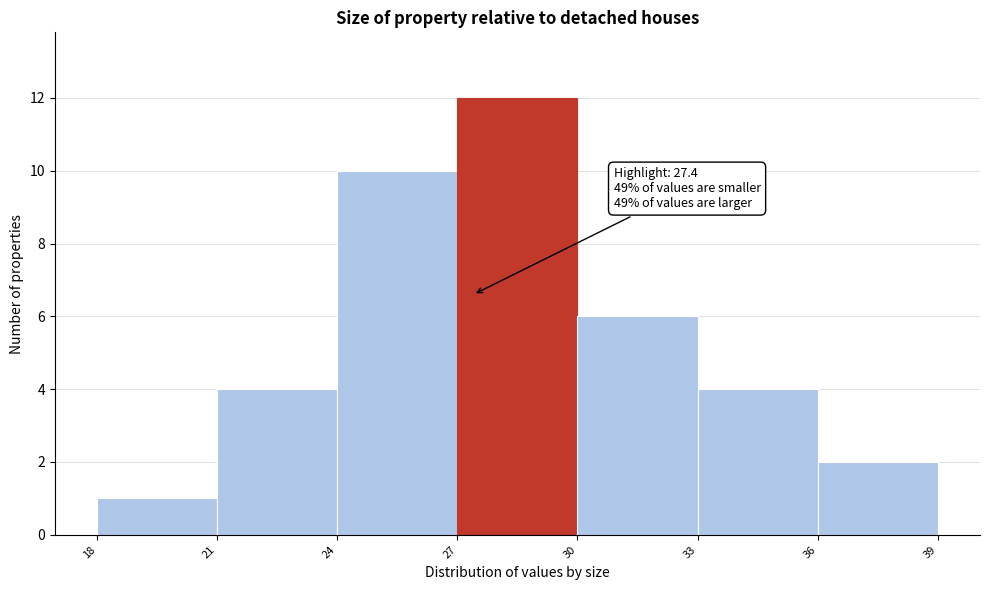

Over which range of the x-axis is the bar tallest?

27 to 30